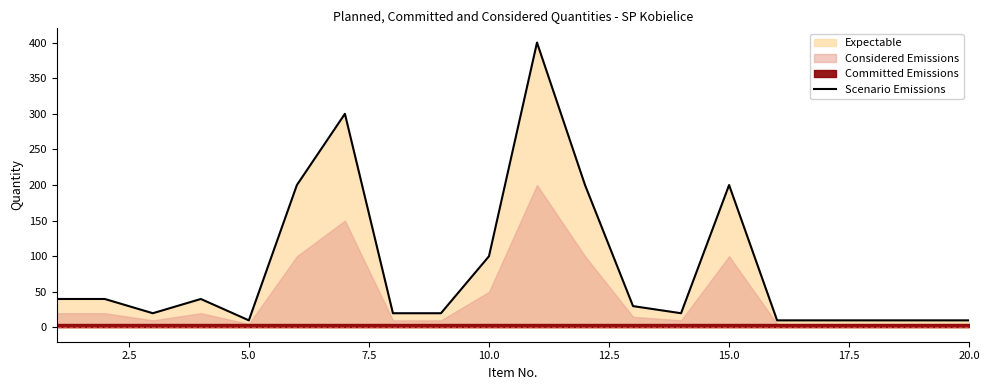

How many data points are less than 30?

10